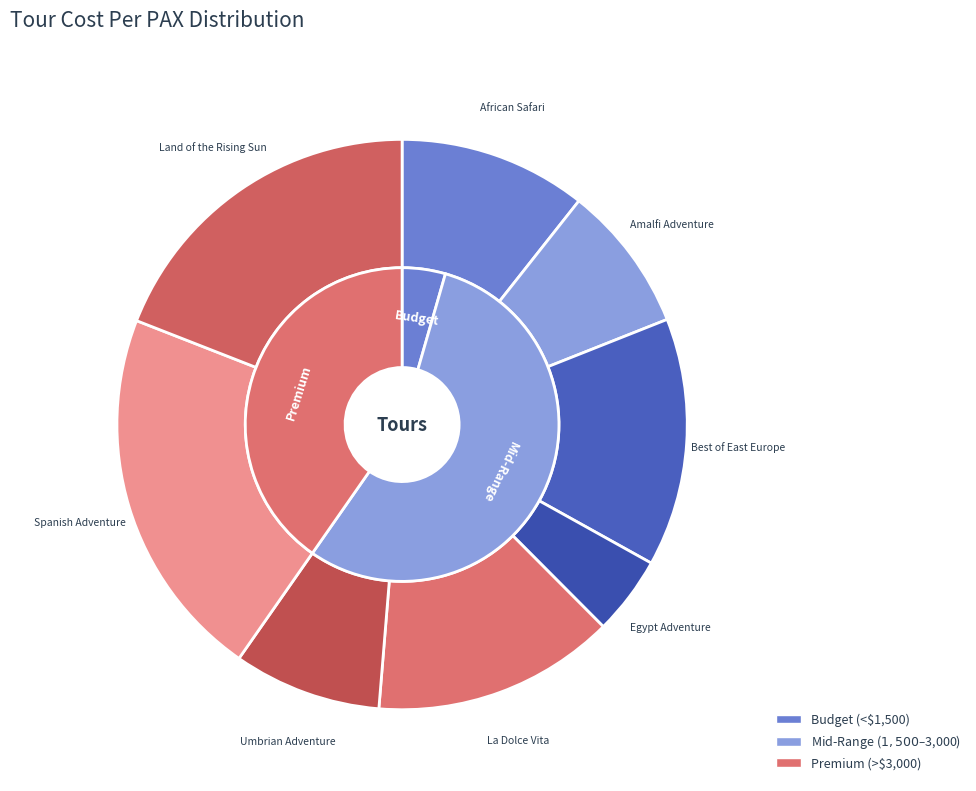

What percentage is the Spanish Adventure slice, to the nearest percent?

21%